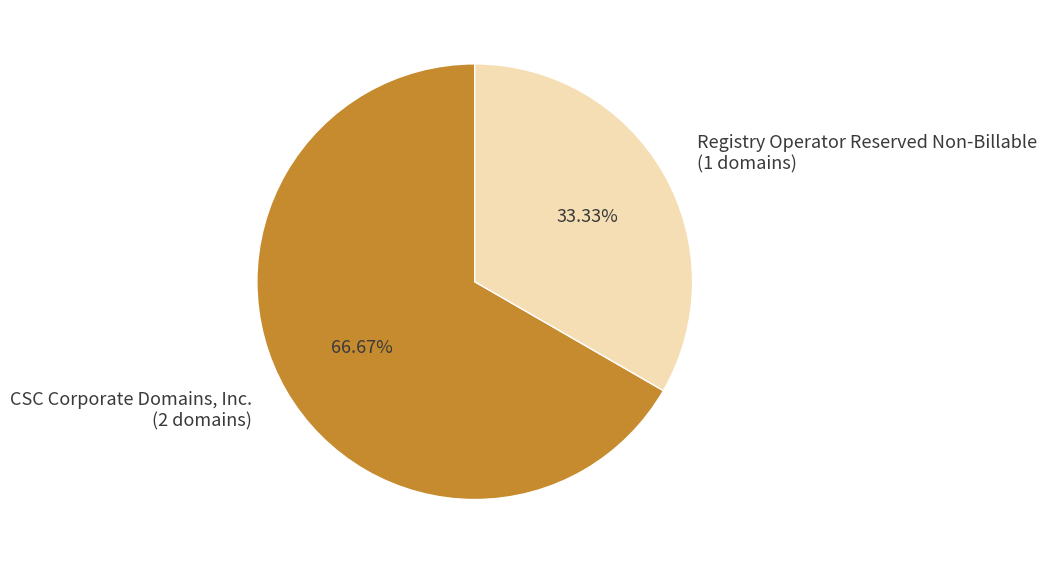

Combined, do Registry Operator Reserved Non-Billable (1 domains) and CSC Corporate Domains, Inc. (2 domains) account for over 50%?

Yes